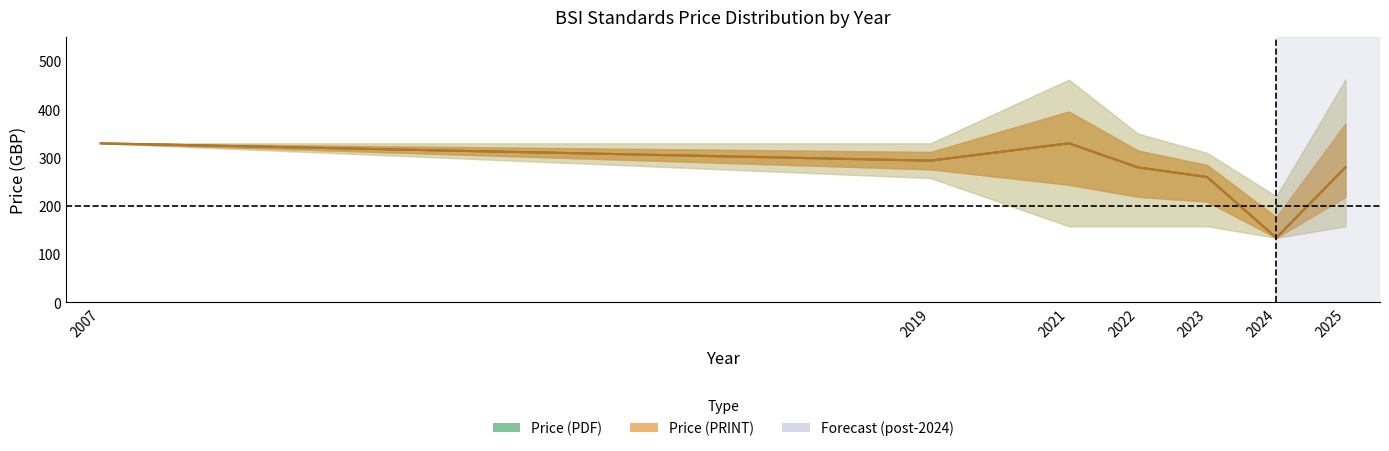

Which series has the largest total across all categories?

Price (PDF) upper